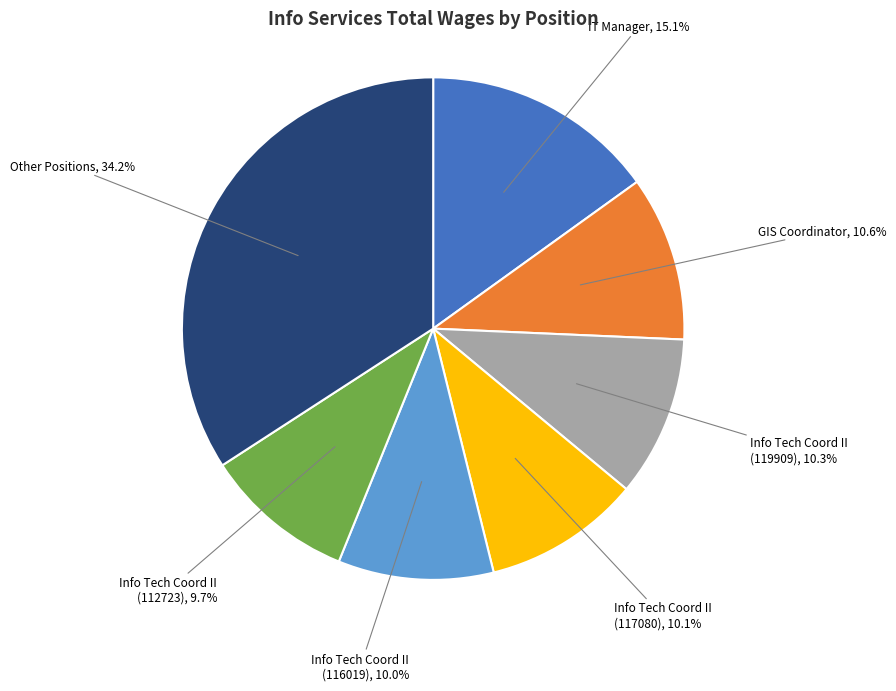

Is there any slice that represents more than half of the pie?

No